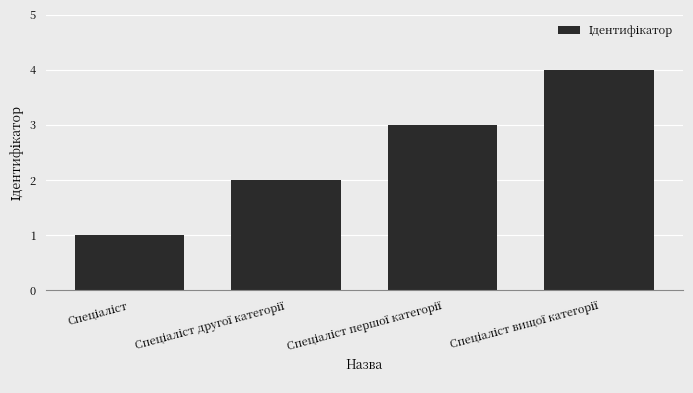

What is the value of the 3rd bar from the left?

3